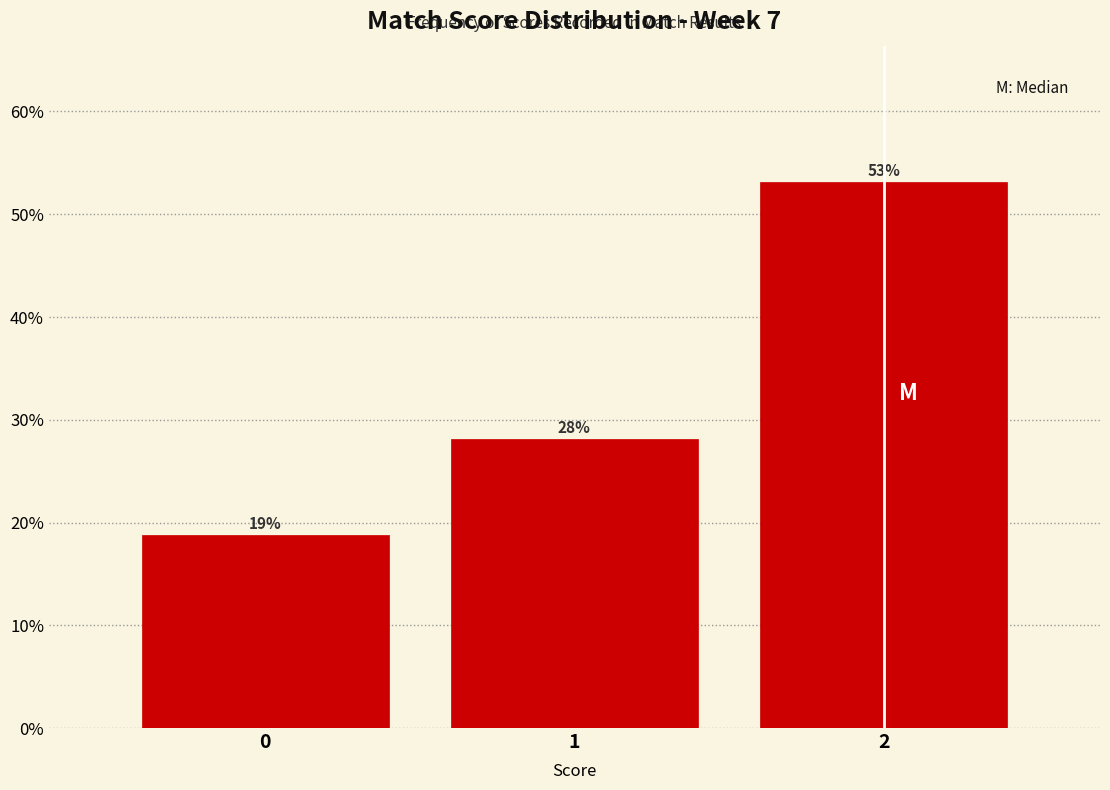

Which range on the x-axis has the tallest bar?

1.5 to 2.5